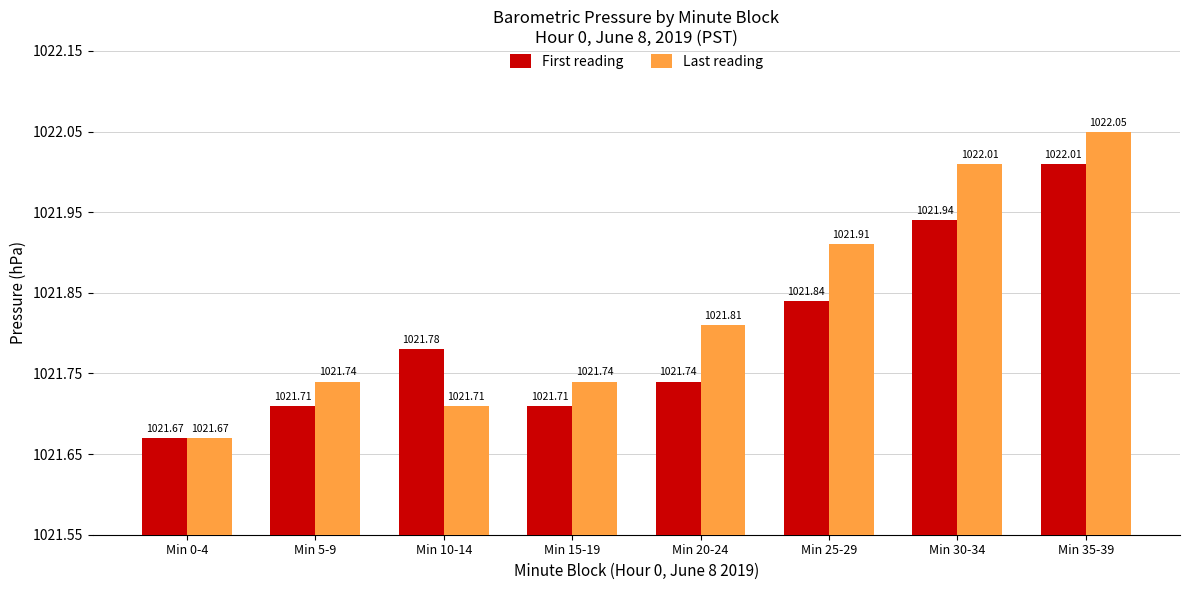

At which category is the sum across all series the highest?

Min 35-39